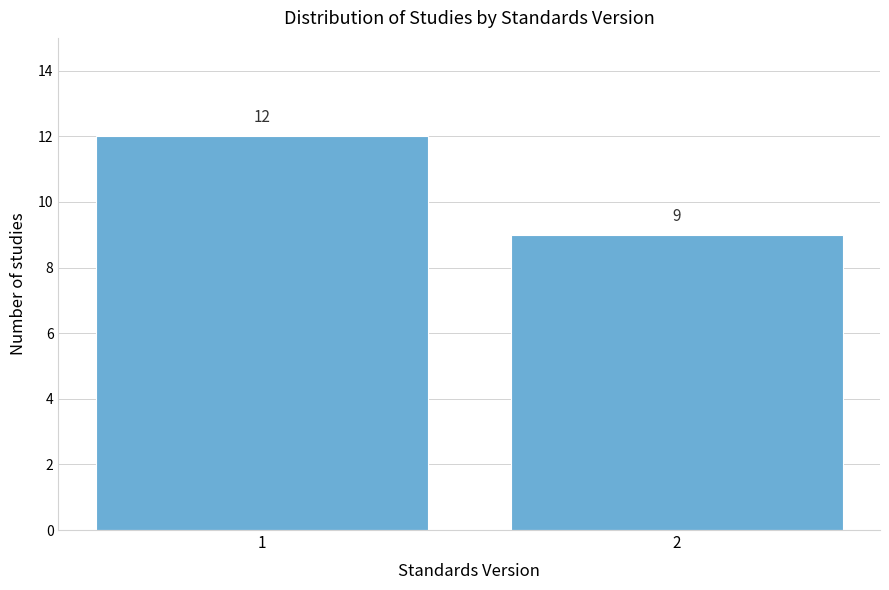

Reading left to right, transcribe all the data shown in this chart.

12	9